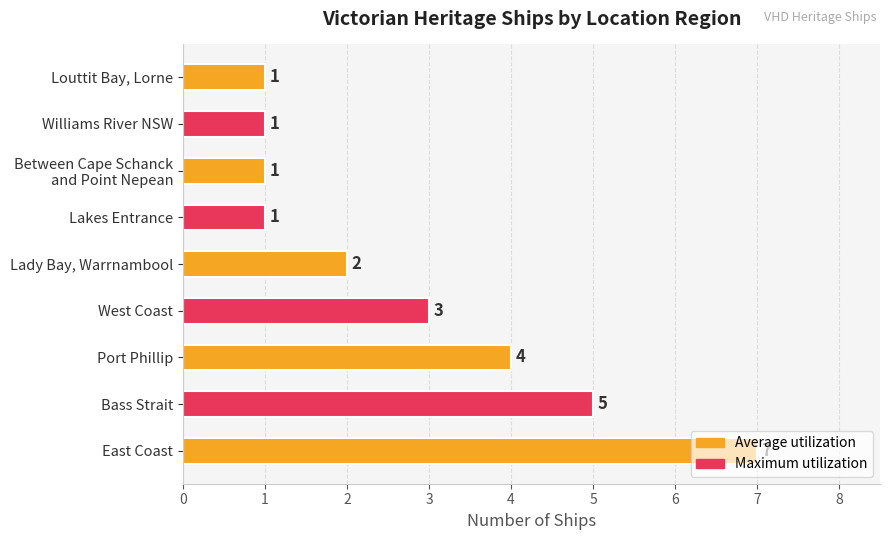

At which label is the value closest to 4?

Port Phillip